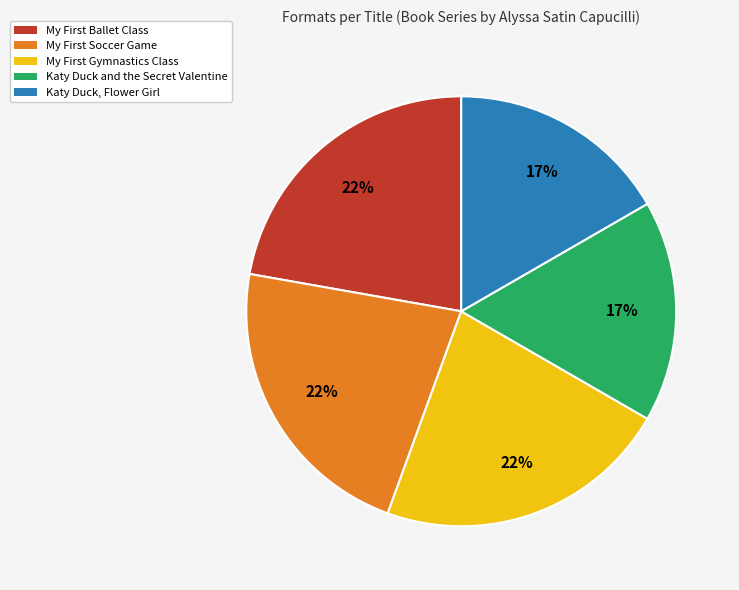

Does Katy Duck, Flower Girl represent more than half of the total?

No